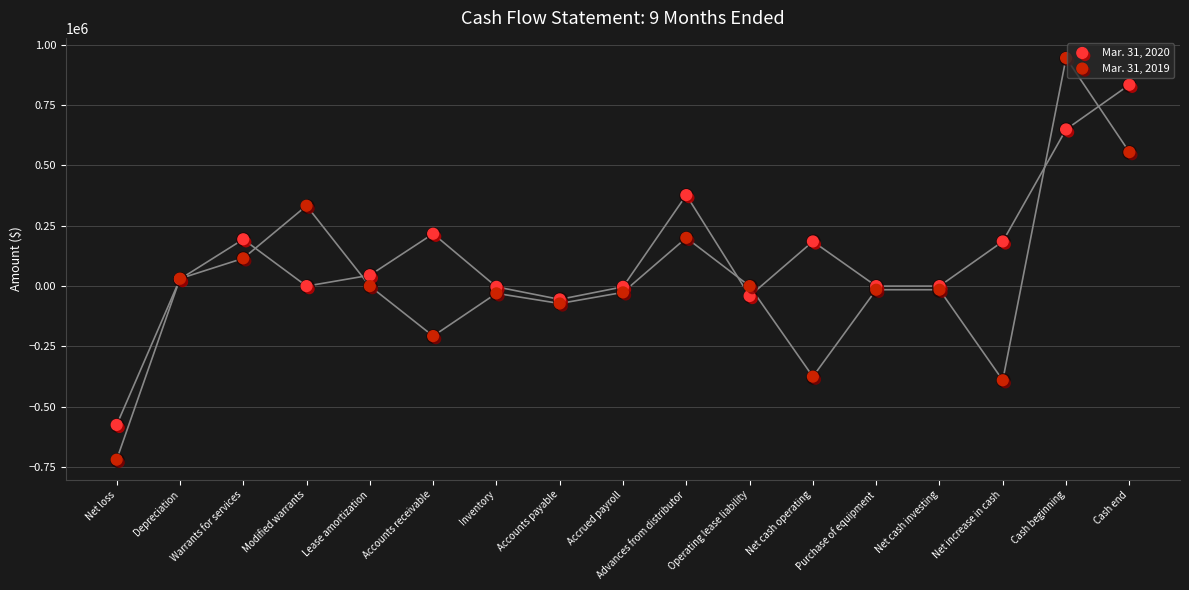

Is the value of Mar. 31, 2020 at Modified warrants greater than the value of Mar. 31, 2019 at Net cash investing?

Yes